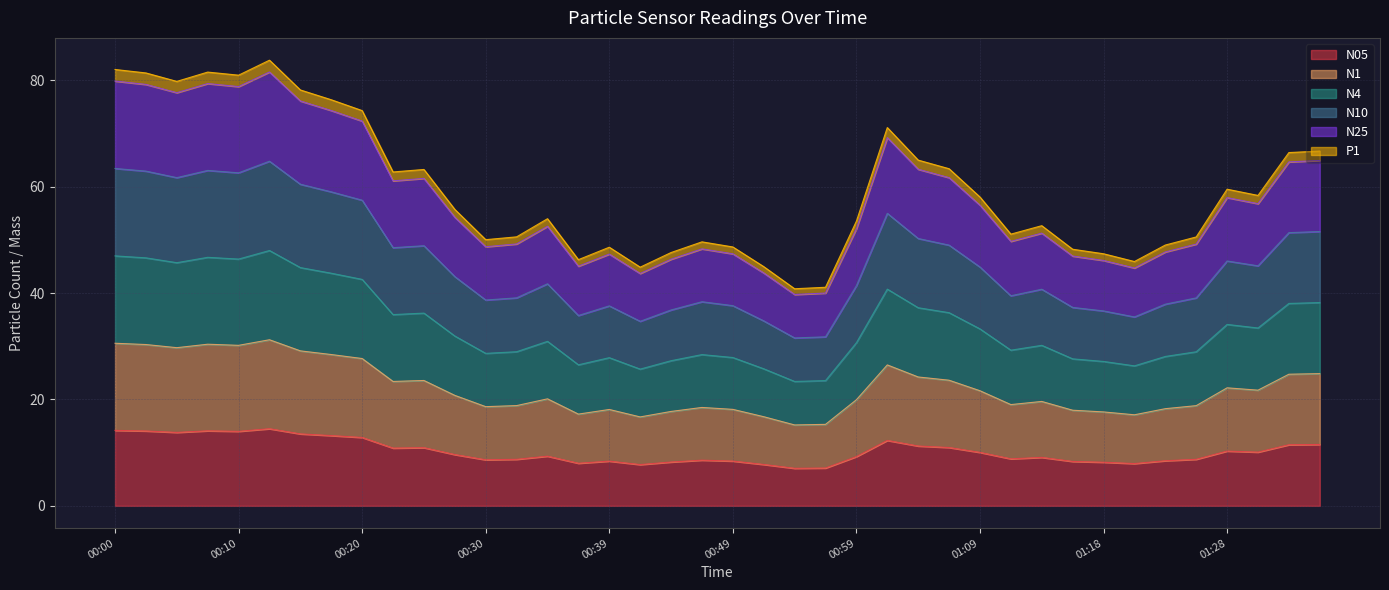

True or false: N4 and N25 cross at least once.

False